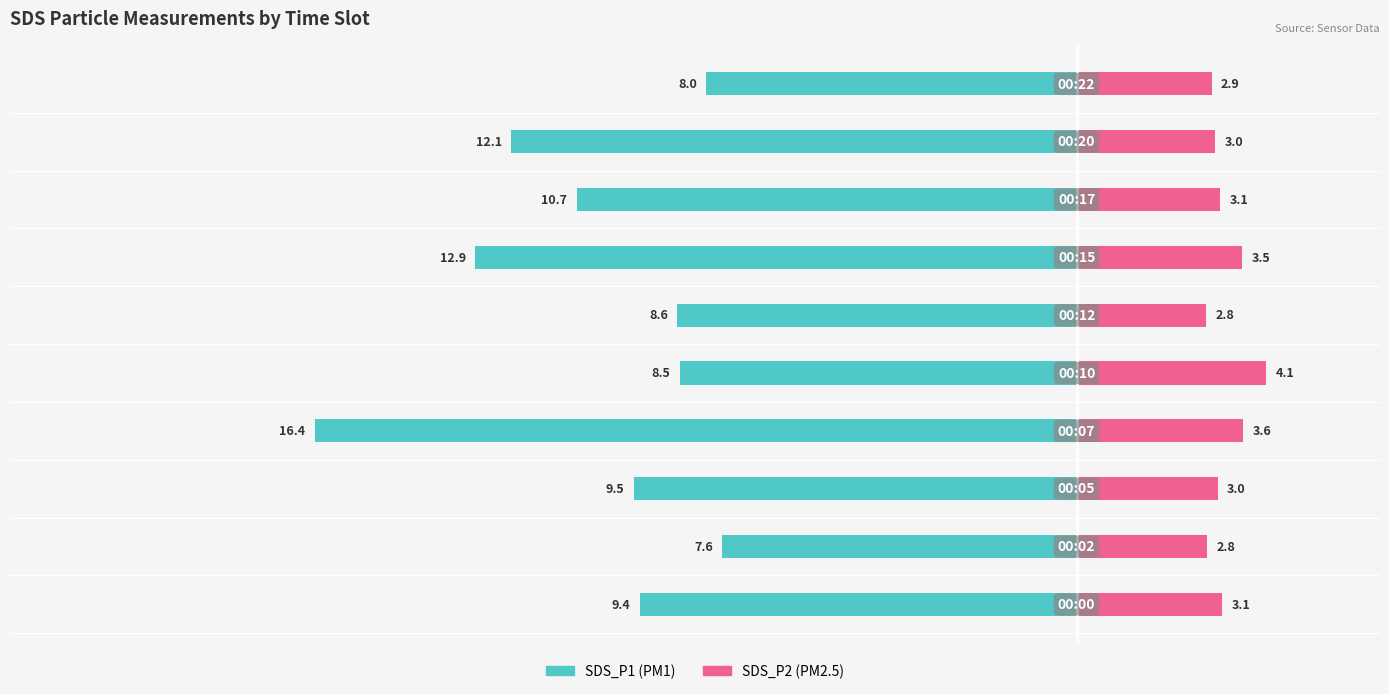

Count the number of categories in the chart.

10